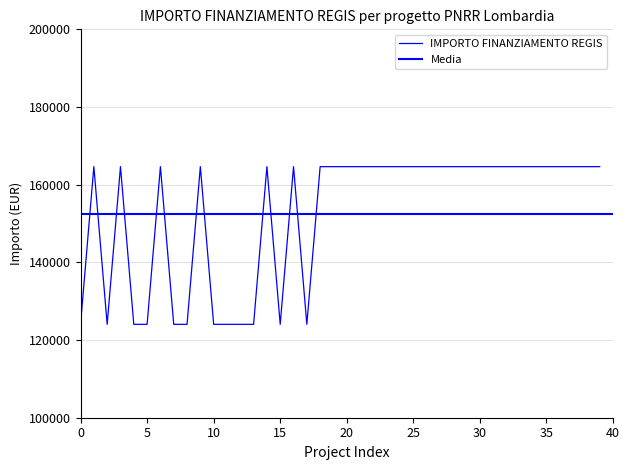

The value at 25 is 164644.2. True or false?

True